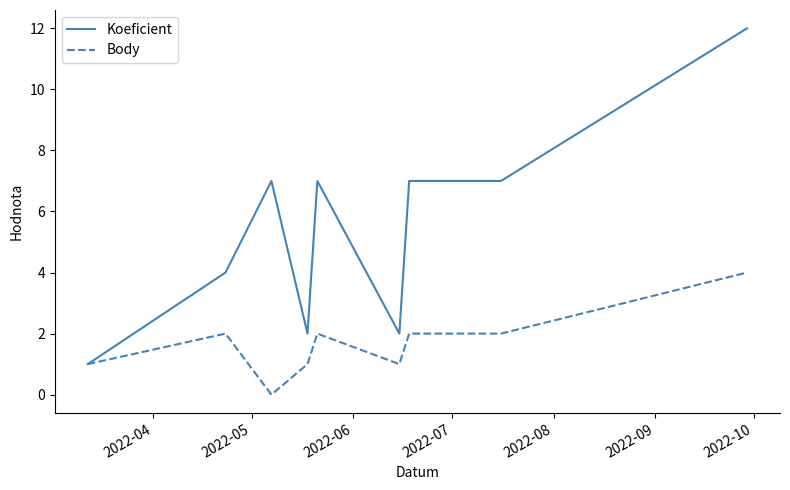

What is the highest value of the Koeficient series?

12